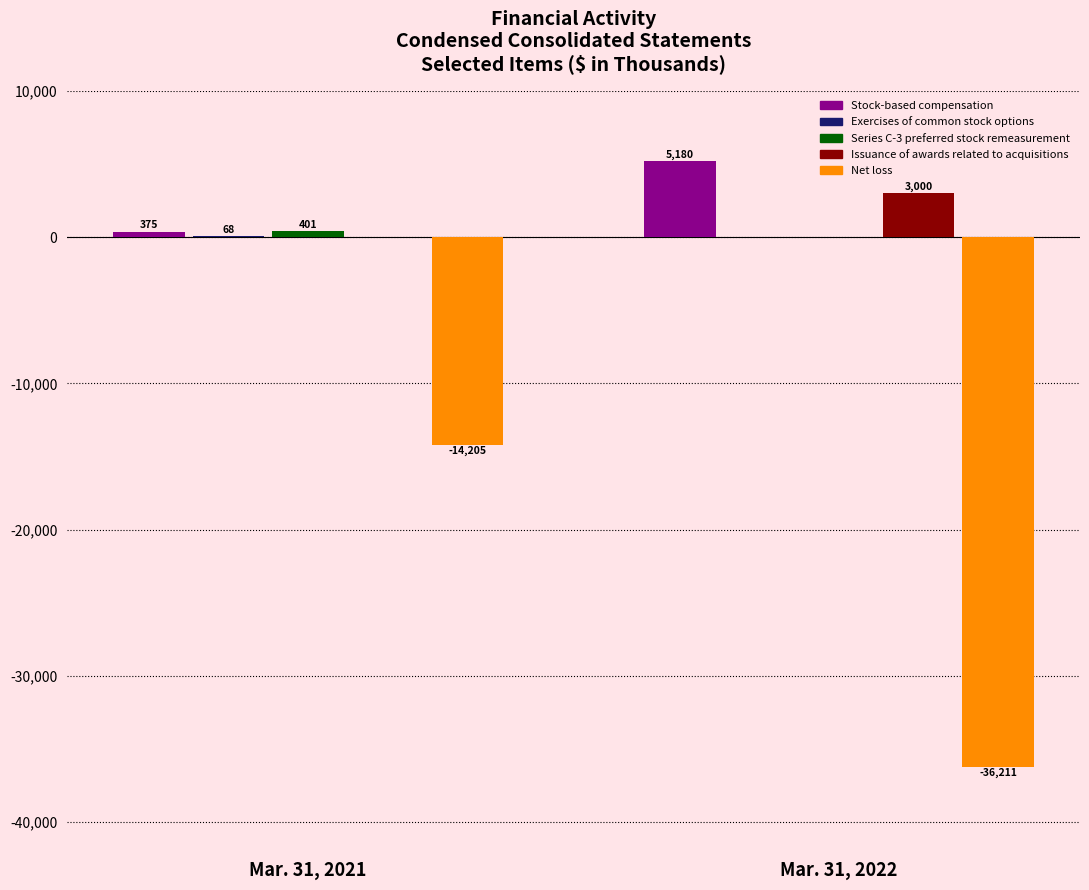

What is the sum of all Stock-based compensation values?

5555